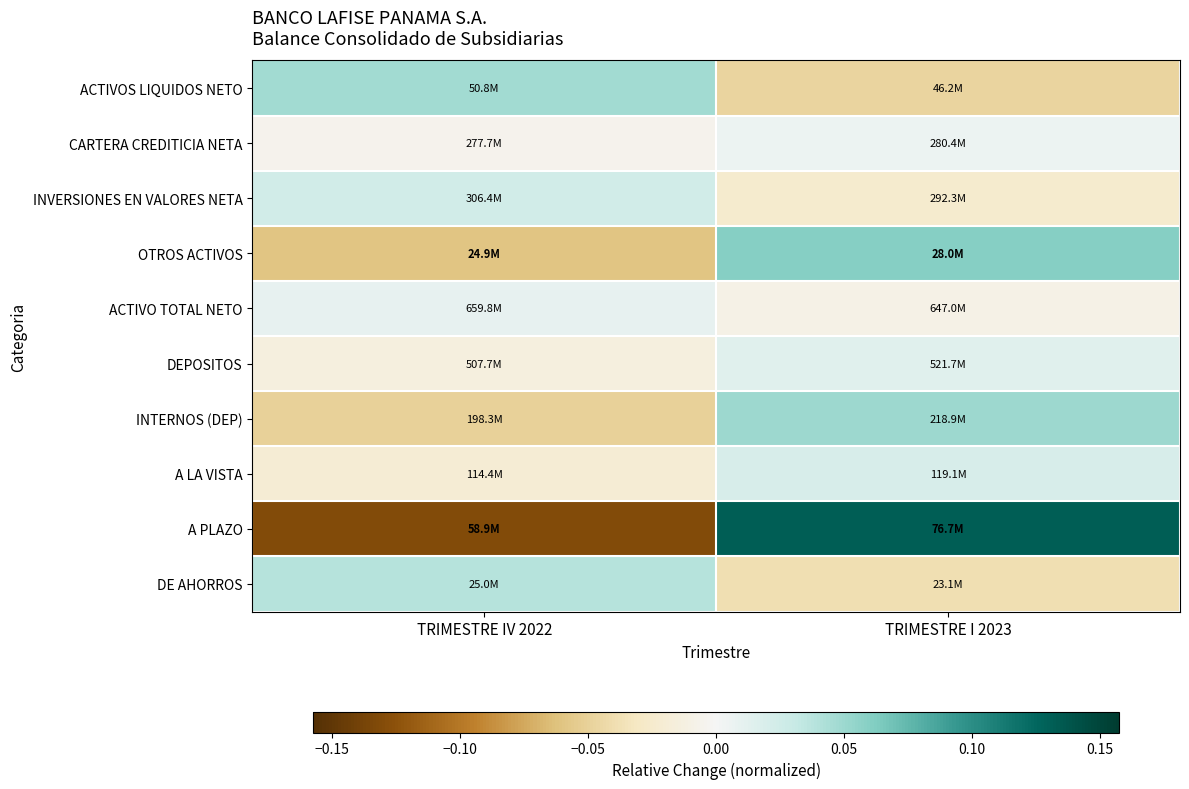

At how many categories does at least one series exceed 0?

2